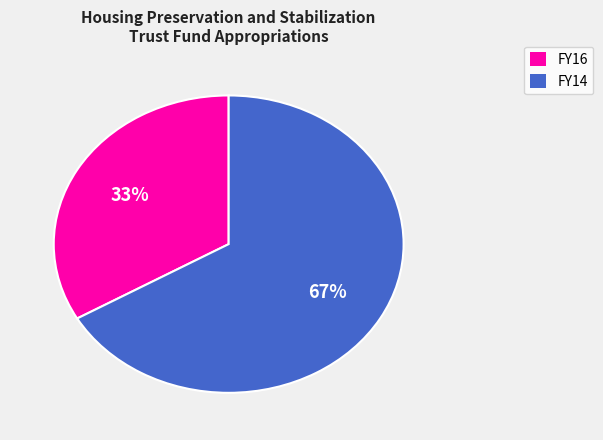

To the nearest percent, what is the combined percentage of FY16 and FY14?

100%